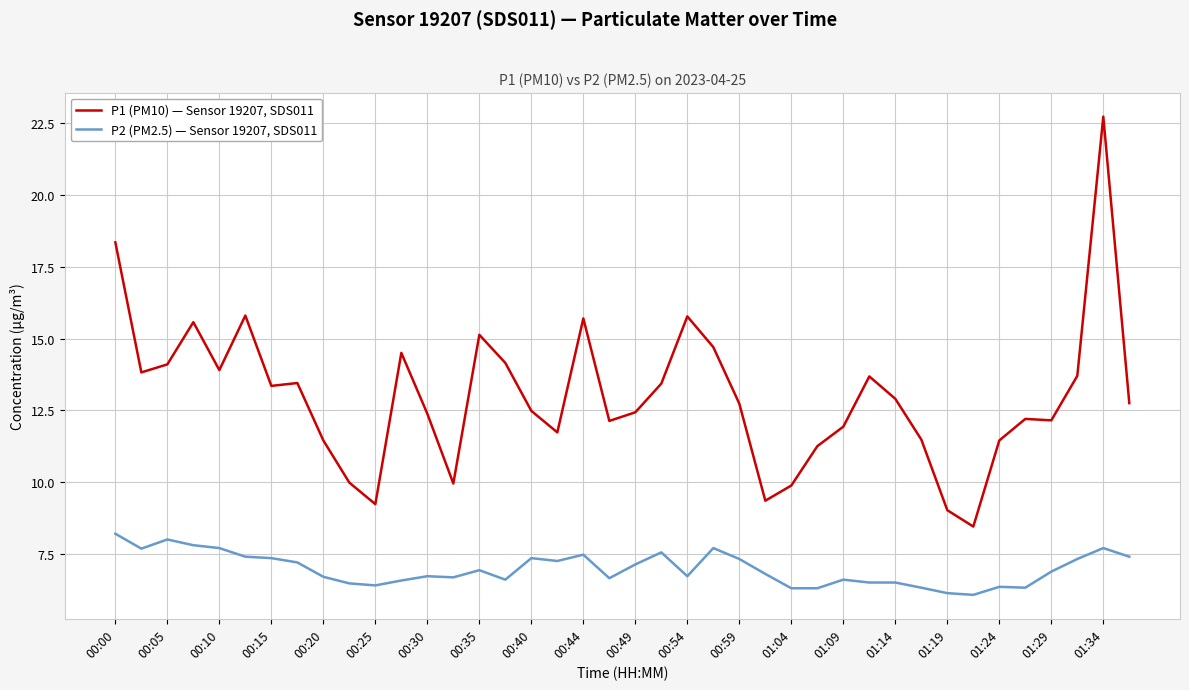

Is this an area chart (filled region under the line)?

No